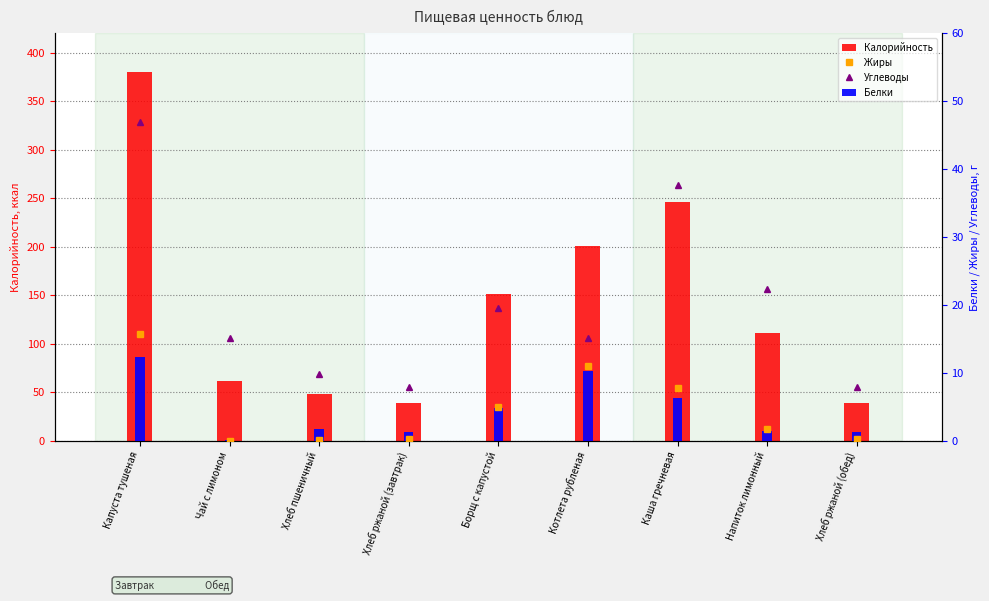

Rank the categories by Белки value from highest to lowest.

Капуста тушеная, Котлета рубленая, Каша гречневая, Борщ с капустой, Хлеб пшеничный, Напиток лимонный, Хлеб ржаной (завтрак), Хлеб ржаной (обед), Чай с лимоном